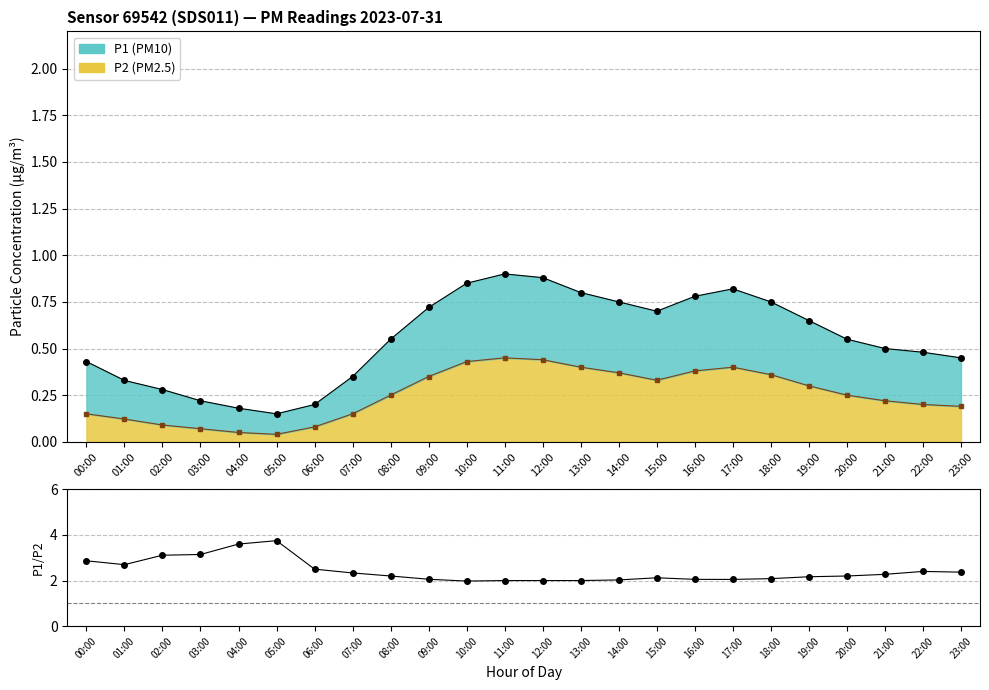

How many categories are shown in the chart?

24